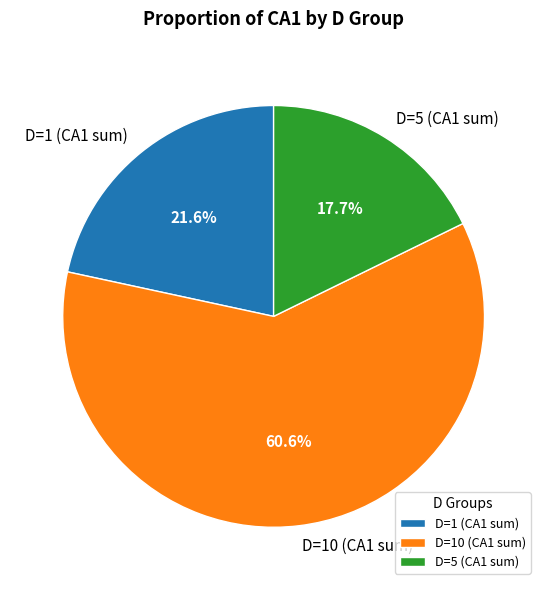

How many slices are in this pie chart?

3